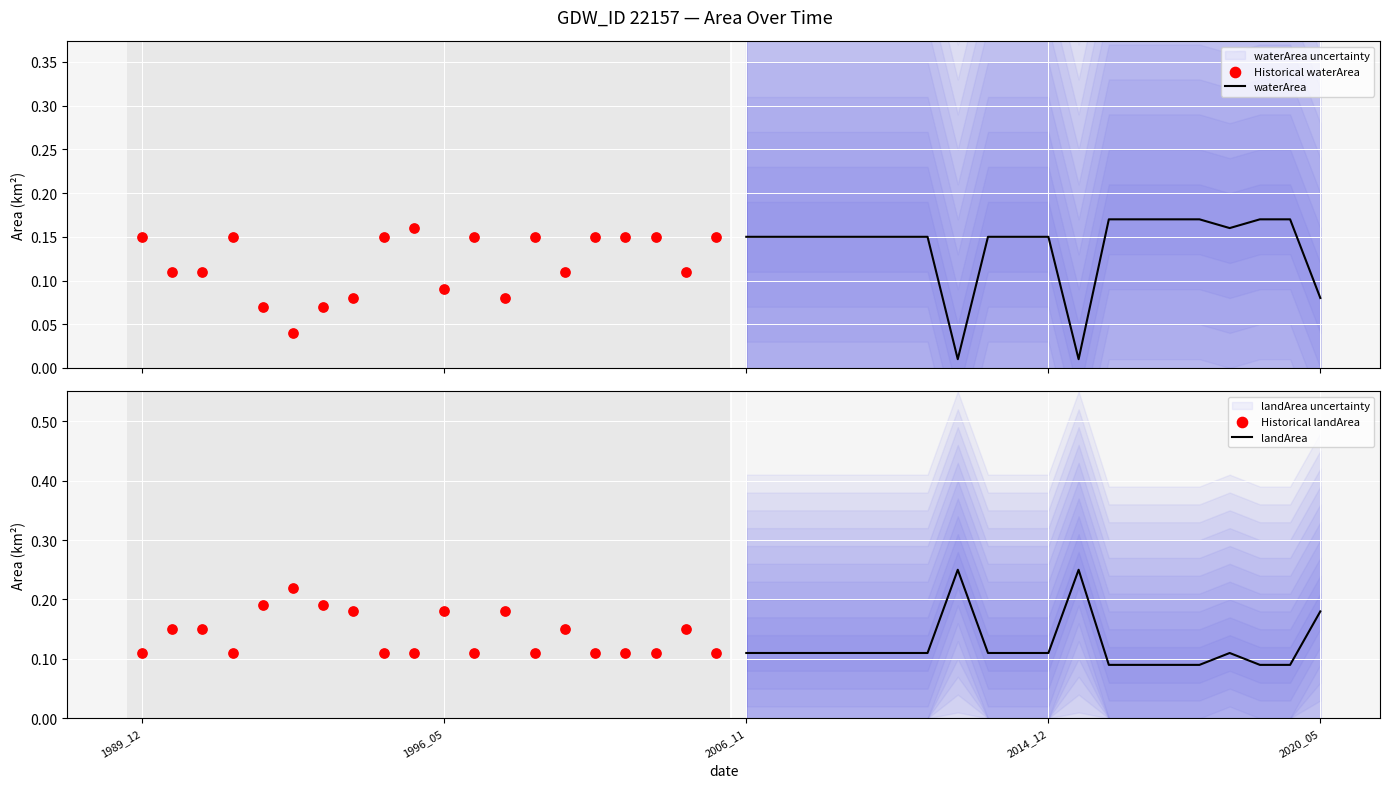

Which series contains the lowest Y value?

waterArea